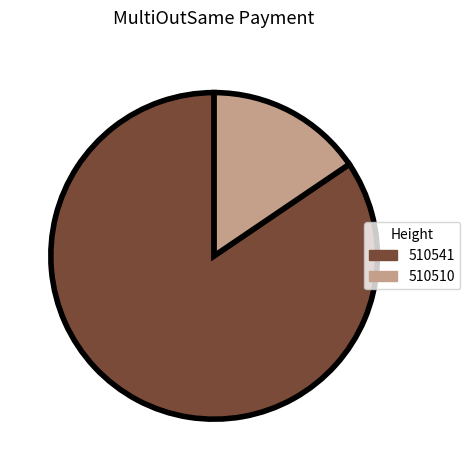

Is there a majority slice in this chart?

Yes